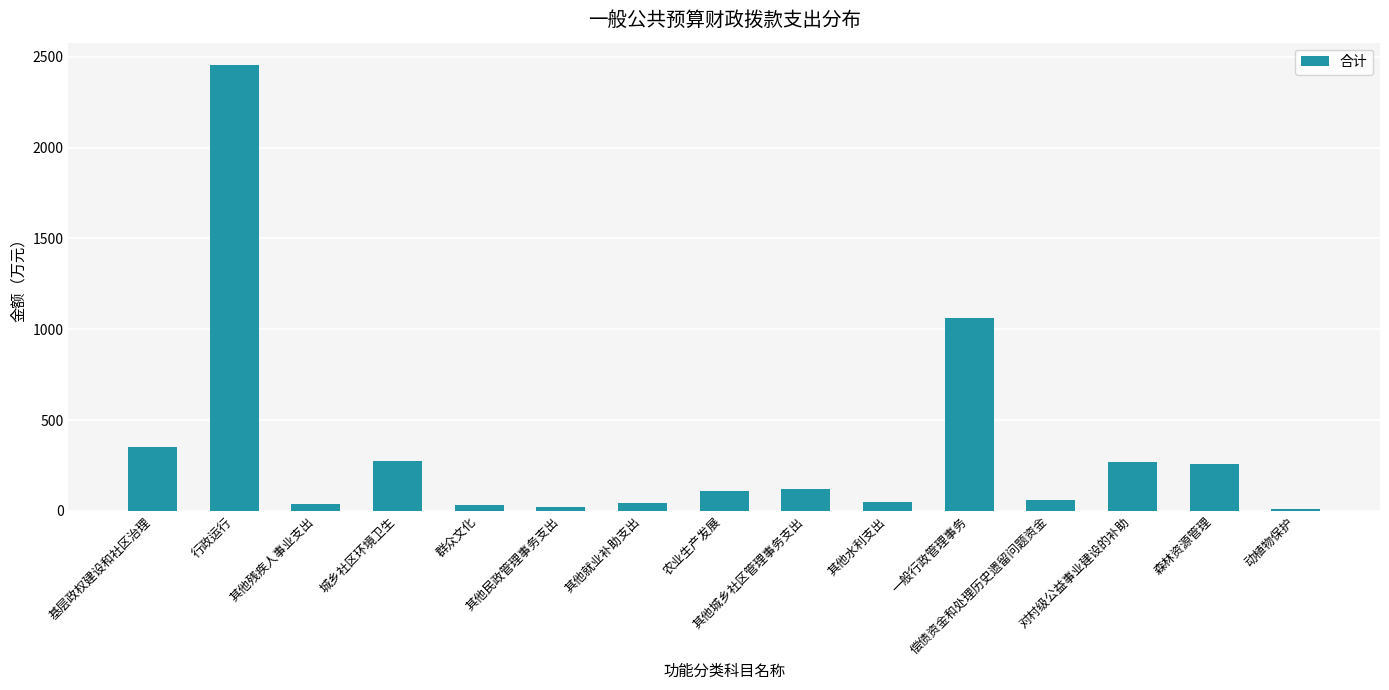

What is the sum of all values?

5152.4